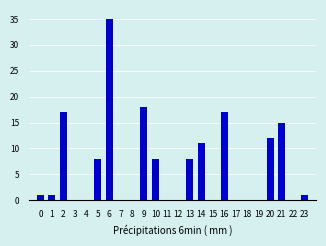

Reading left to right, what are all the values shown in this chart?

0=1	1=1	2=17	3=0	4=0	5=8	6=35	7=0	8=0	9=18	10=8	11=0	12=0	13=8	14=11	15=0	16=17	17=0	18=0	19=0	20=12	21=15	22=0	23=1